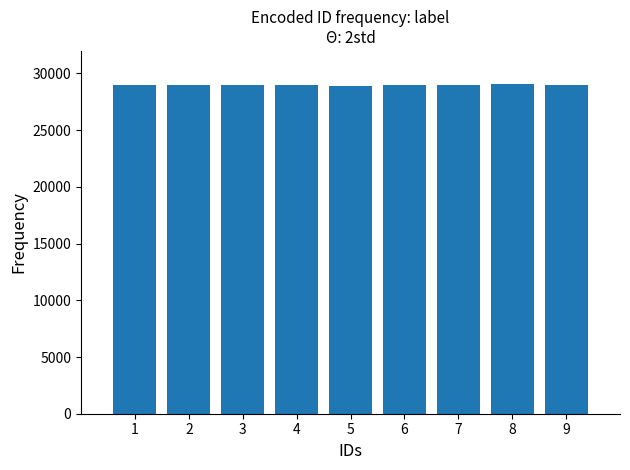

The chart shows a value of 28947 at 3. True or false?

True